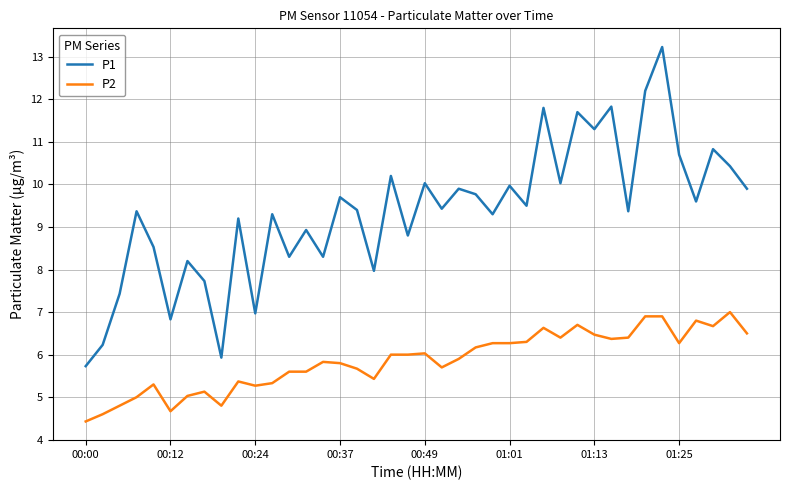

What is the difference between the maximum and minimum values in the P2 series?

2.6